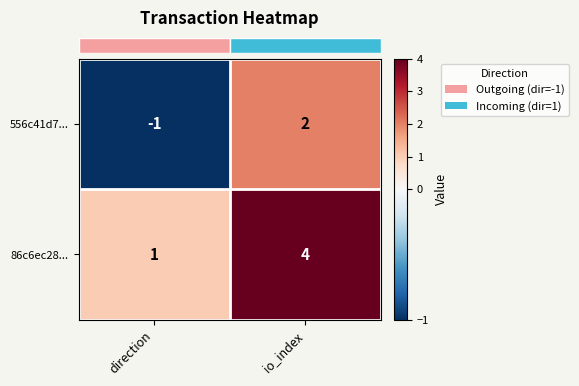

What is the difference between the maximum and minimum values in the 86c6ec28... series?

3